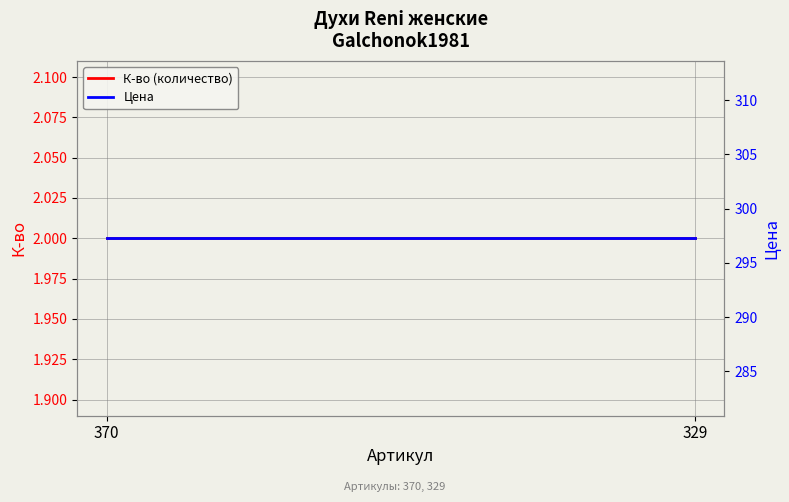

What are all the series names shown in the legend?

К-во (количество), Цена